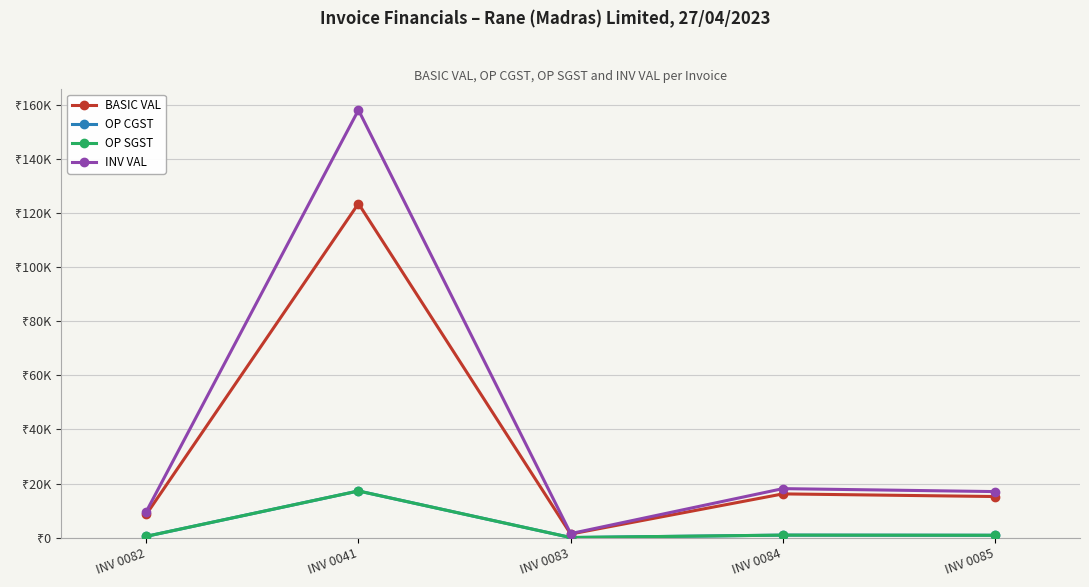

At which category does the chart reach its peak across all series?

INV 0041